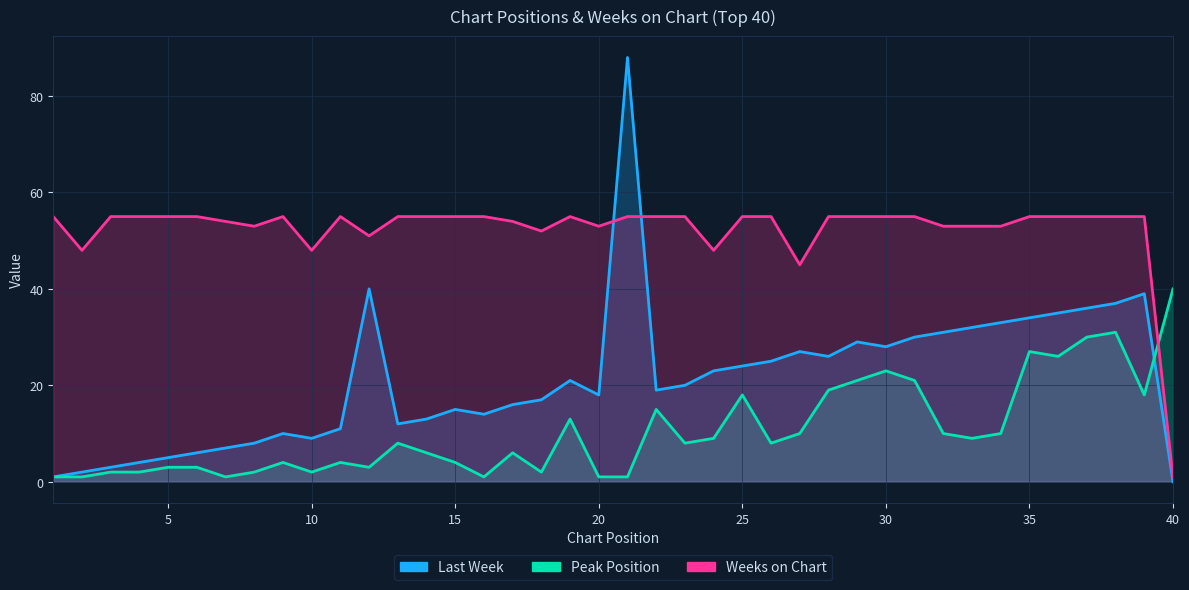

True or false: Peak Position has more than 1 points higher than both neighbors.

True